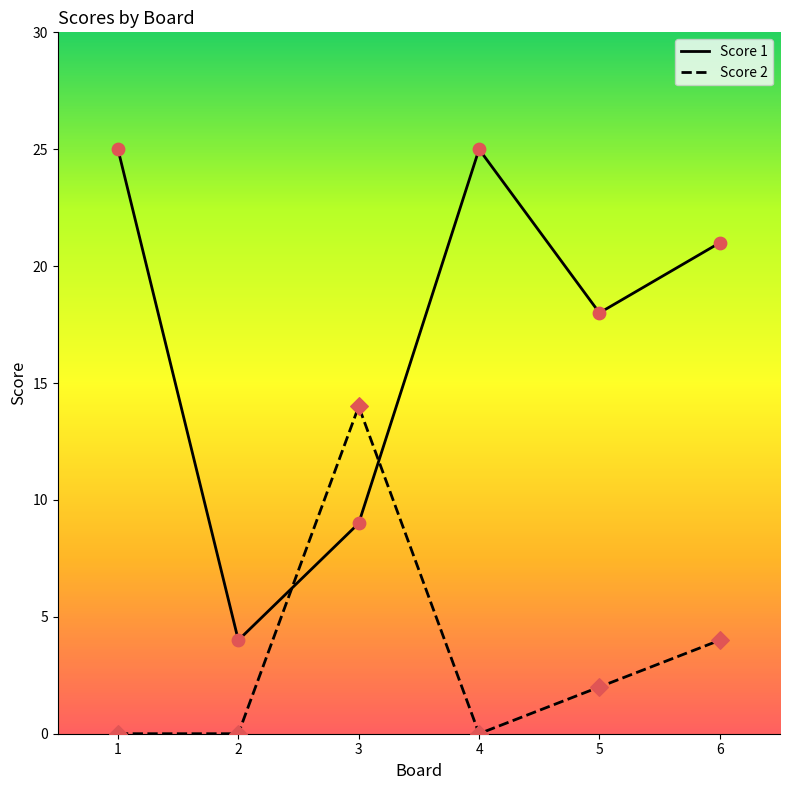

Which series has the largest total across all categories?

Score 1